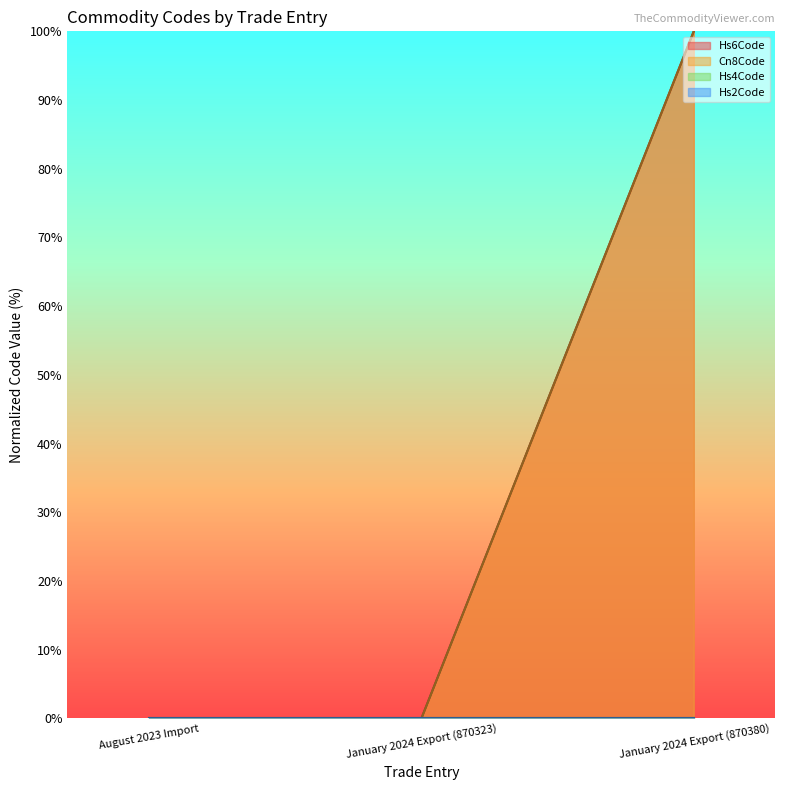

Does the chart display data point markers on the line(s)?

No